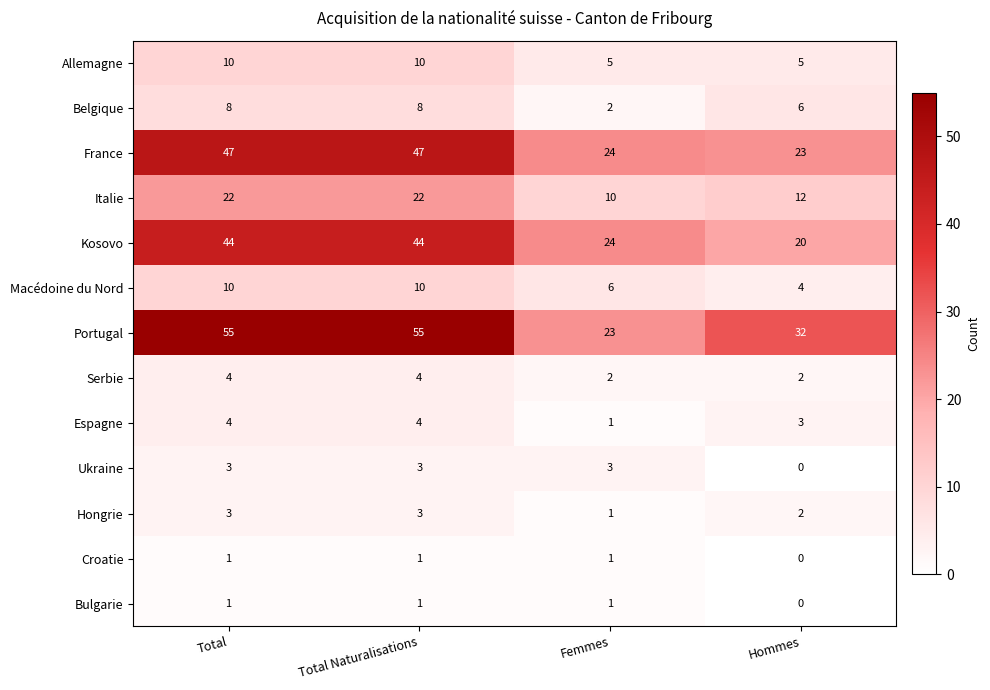

Which series has the largest total across all categories?

Portugal